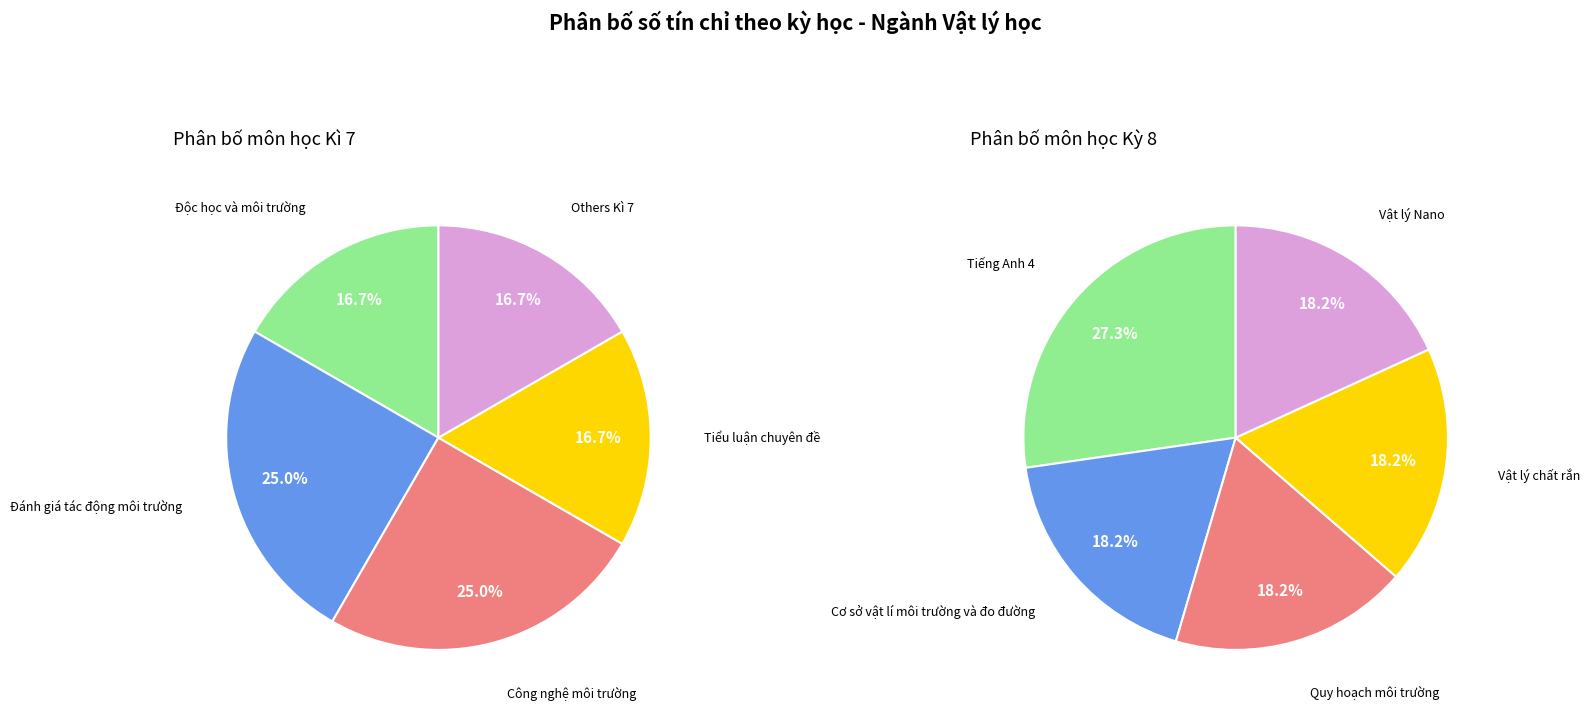

True or false: 3 accounts for 23% of the total.

False